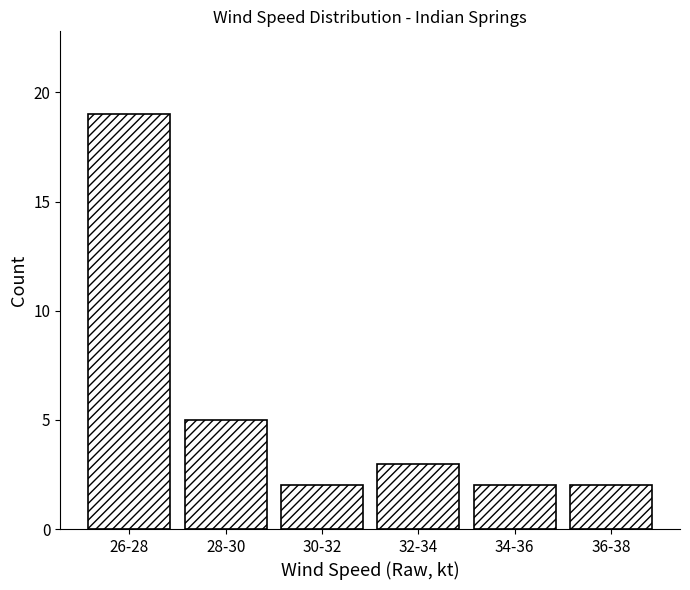

Reading right to left, list all the values displayed in this chart.

2	2	3	2	5	19